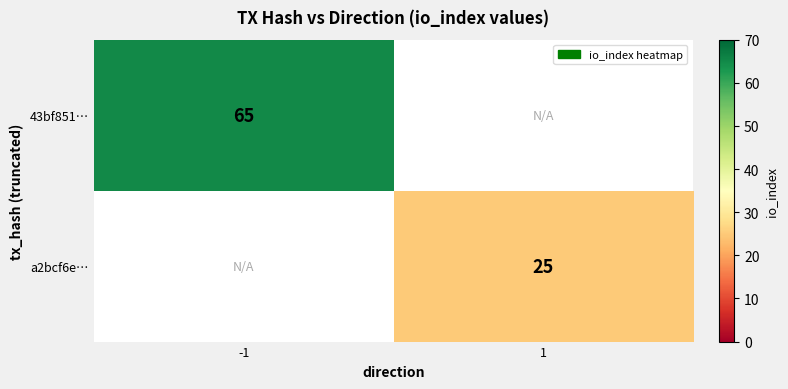

The a2bcf6e… series shows 25 at 1. True or false?

True